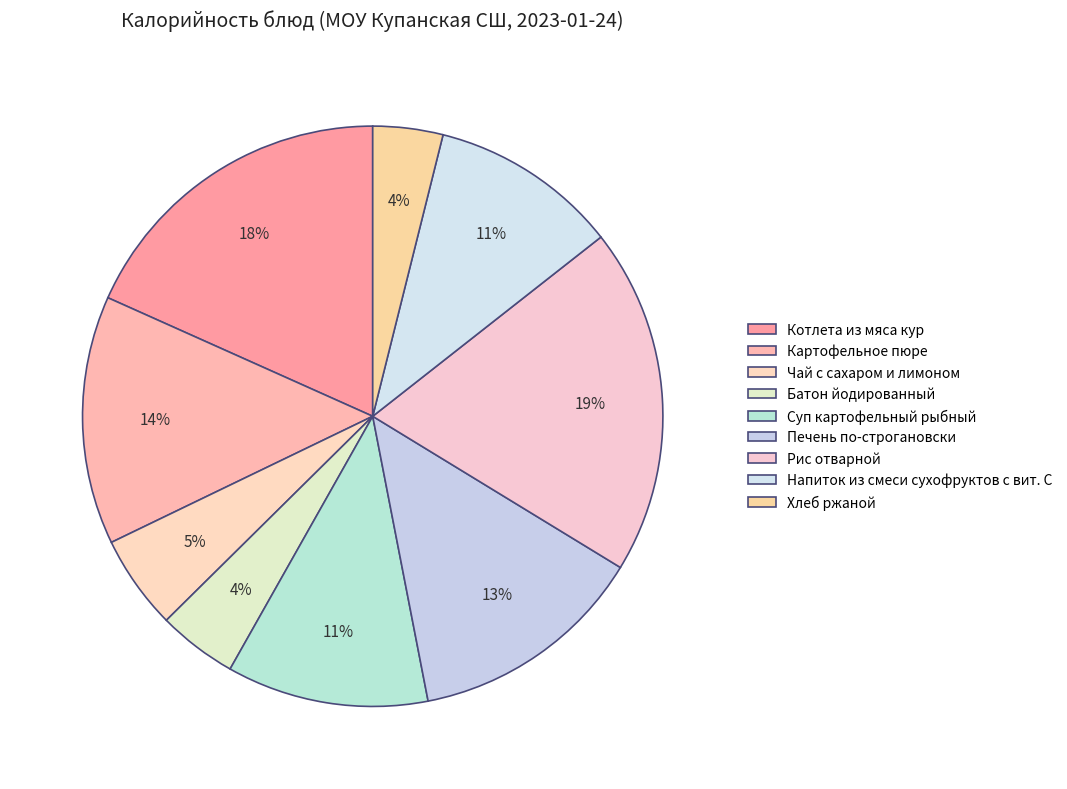

To the nearest percent, what is the difference between the Хлеб ржаной and Чай с сахаром и лимоном slice percentages?

1%